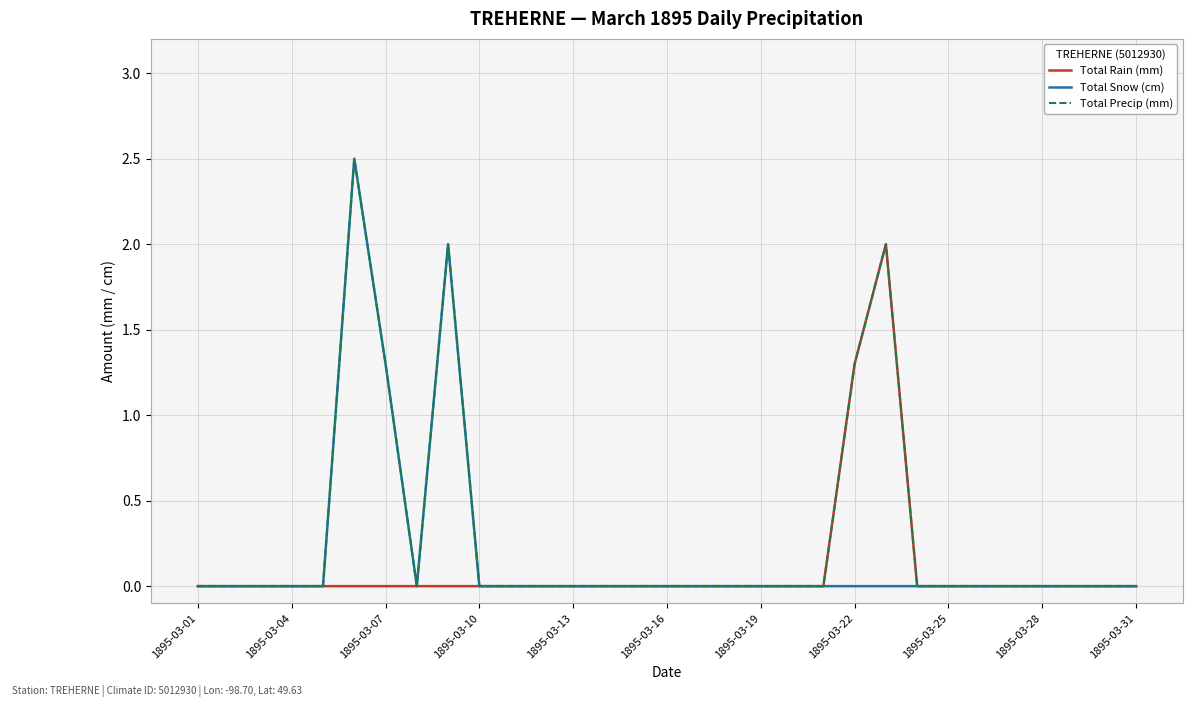

What is the maximum value shown in the chart?

2.5